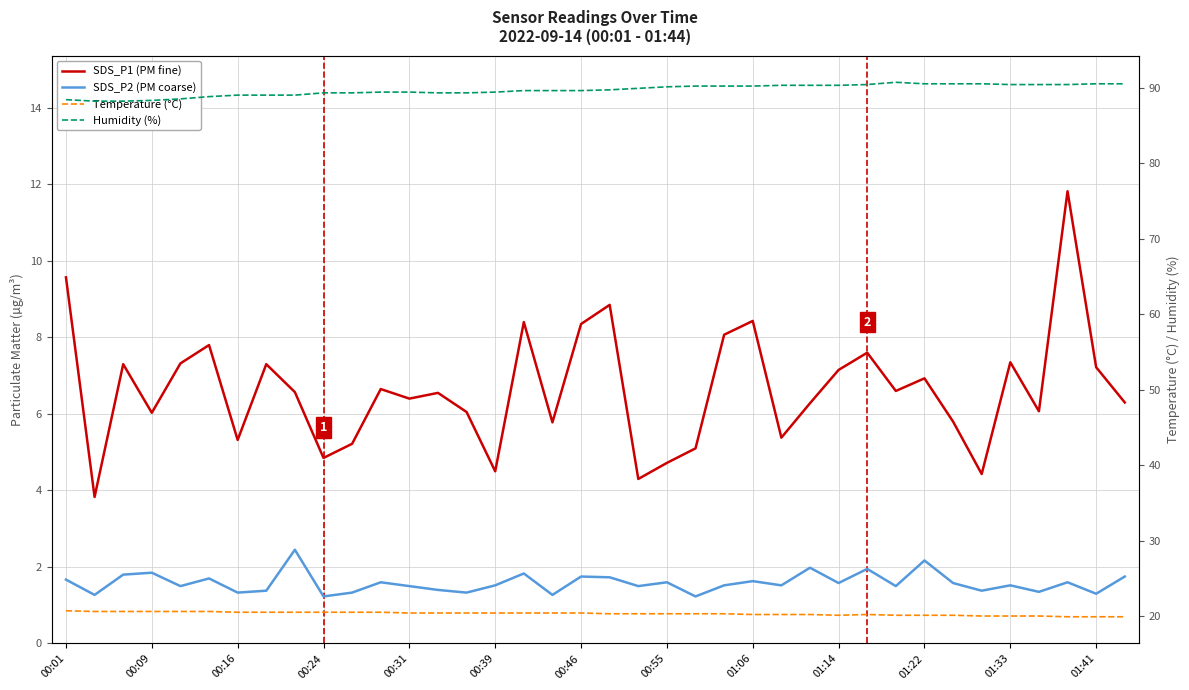

What is the sum of all SDS_P2 (PM coarse) values?

60.1